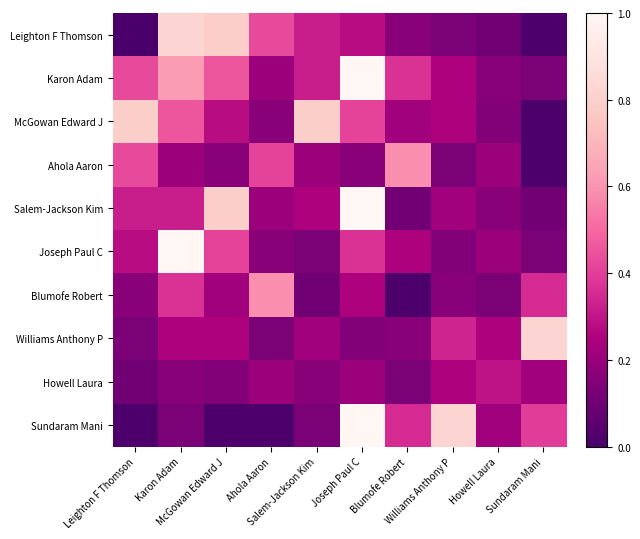

Which category has the lowest value across all series?

Leighton F Thomson